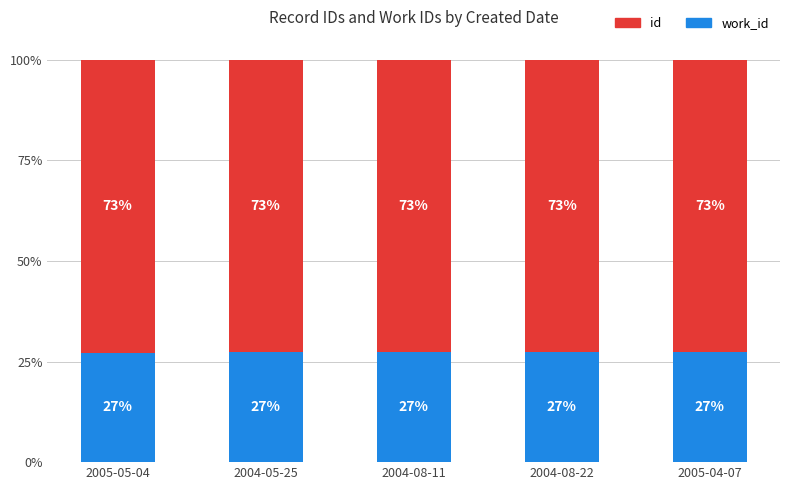

What is the total value across all series at 2005-05-04?

100.0